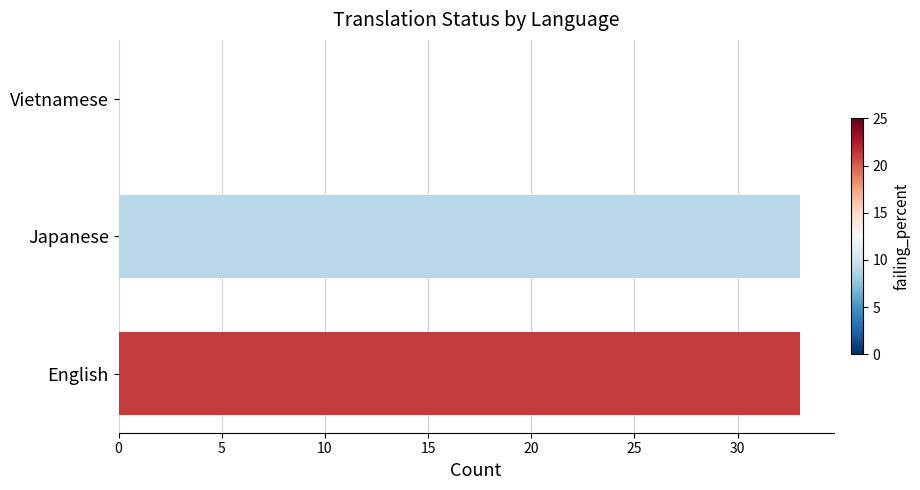

Count the values in the range 0 to 33.

3